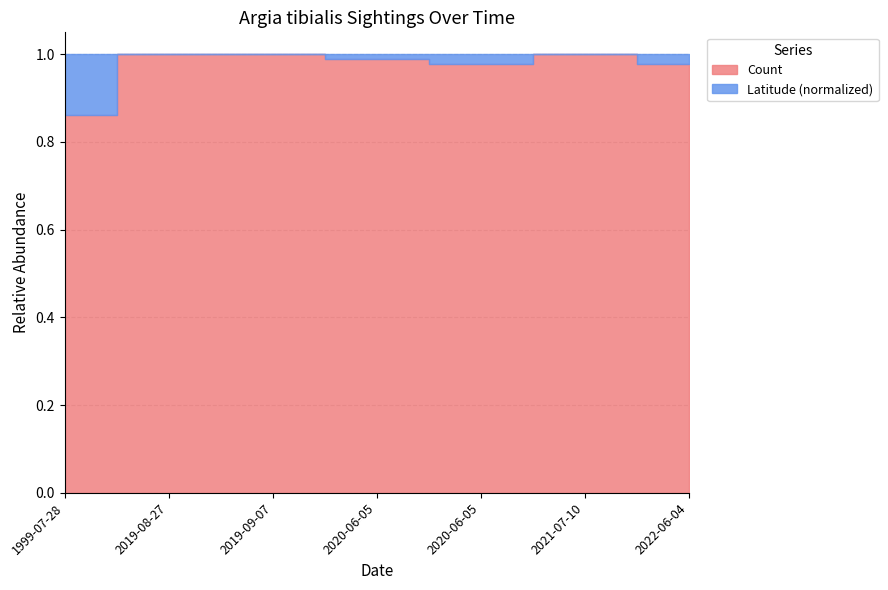

Reading left to right, extract all data points from this chart.

1999-07-28=0.9	2019-08-27=1.0	2019-09-07=1.0	2020-06-05=1.0	2020-06-05=1.0	2021-07-10=1.0	2022-06-04=1.0